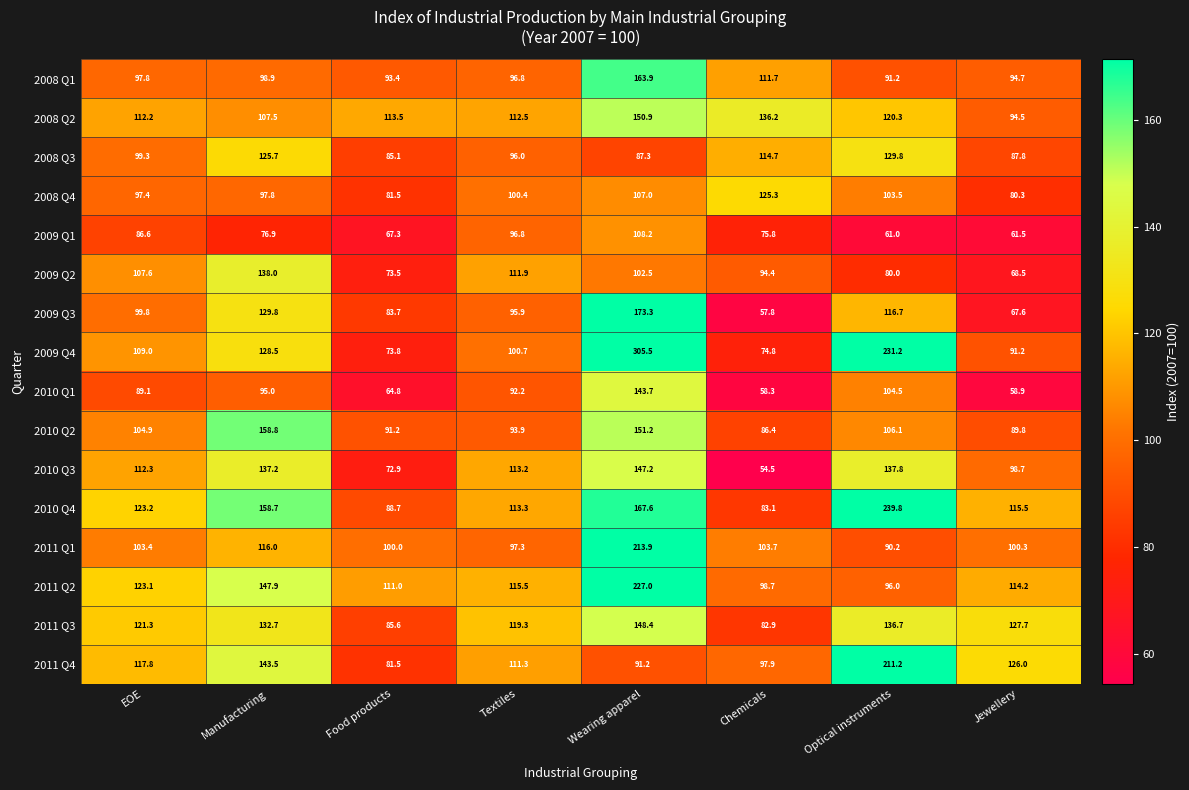

Which series changed the most between Manufacturing and Textiles?

2010 Q2